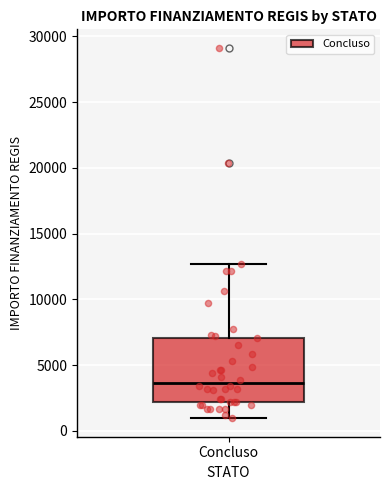

Transcribe this box plot: give where the median line is, the range the box spans, and where the two whiskers end, as read against the y-axis. The values are not printed on the chart, so give them approximately, as read against the axis.

median 3500, box 2000 to 7000, whiskers 1000 to 12500